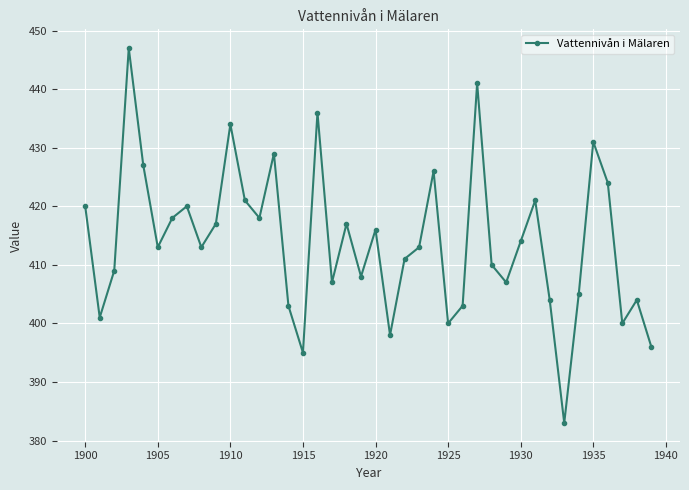

What is the greatest value displayed?

447